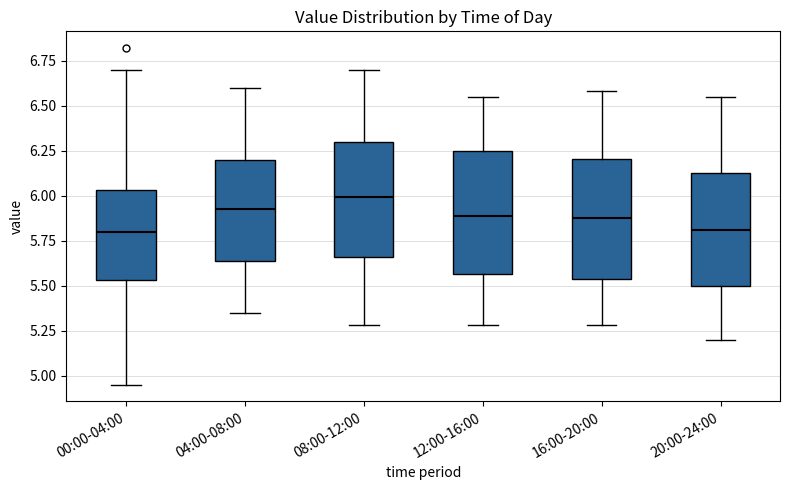

Which box's median line is the highest?

08:00-12:00